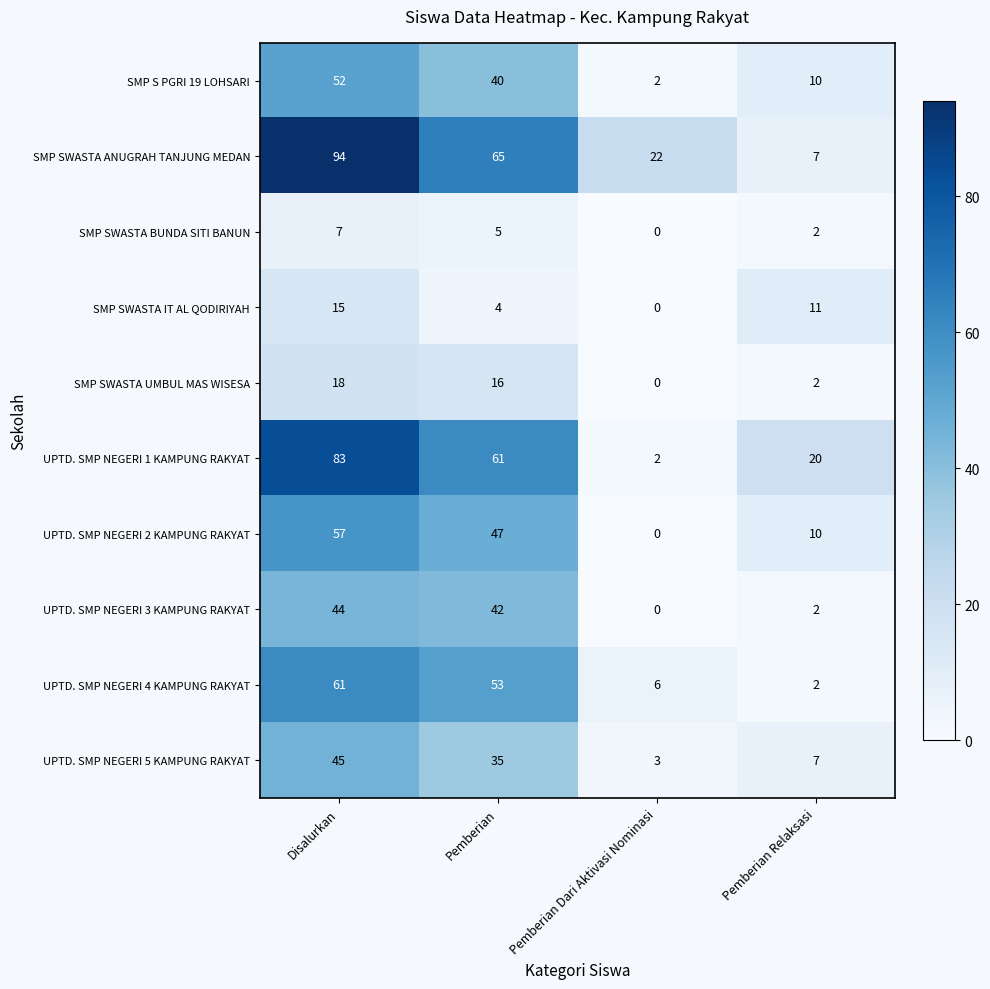

What is the difference between the second highest and second lowest values in the SMP SWASTA BUNDA SITI BANUN series?

3